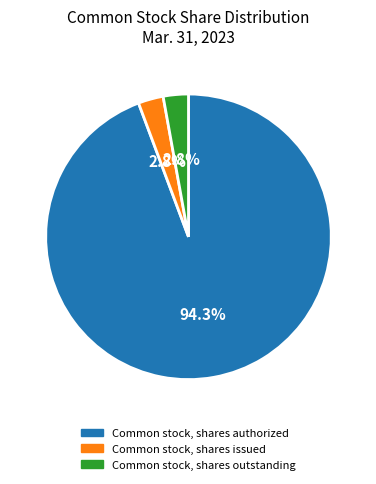

Combined, what portion of the pie is Common stock, shares authorized and Common stock, shares issued?

97.2%